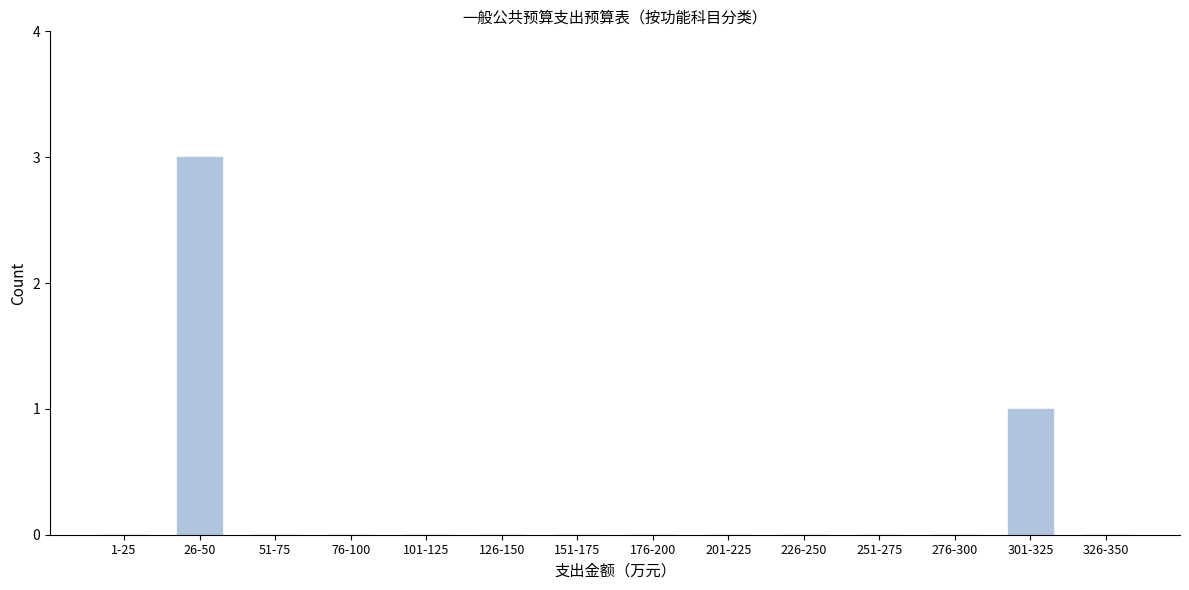

Reading right to left, what are all the values shown in this chart?

326-350=0	301-325=1	276-300=0	251-275=0	226-250=0	201-225=0	176-200=0	151-175=0	126-150=0	101-125=0	76-100=0	51-75=0	26-50=3	1-25=0